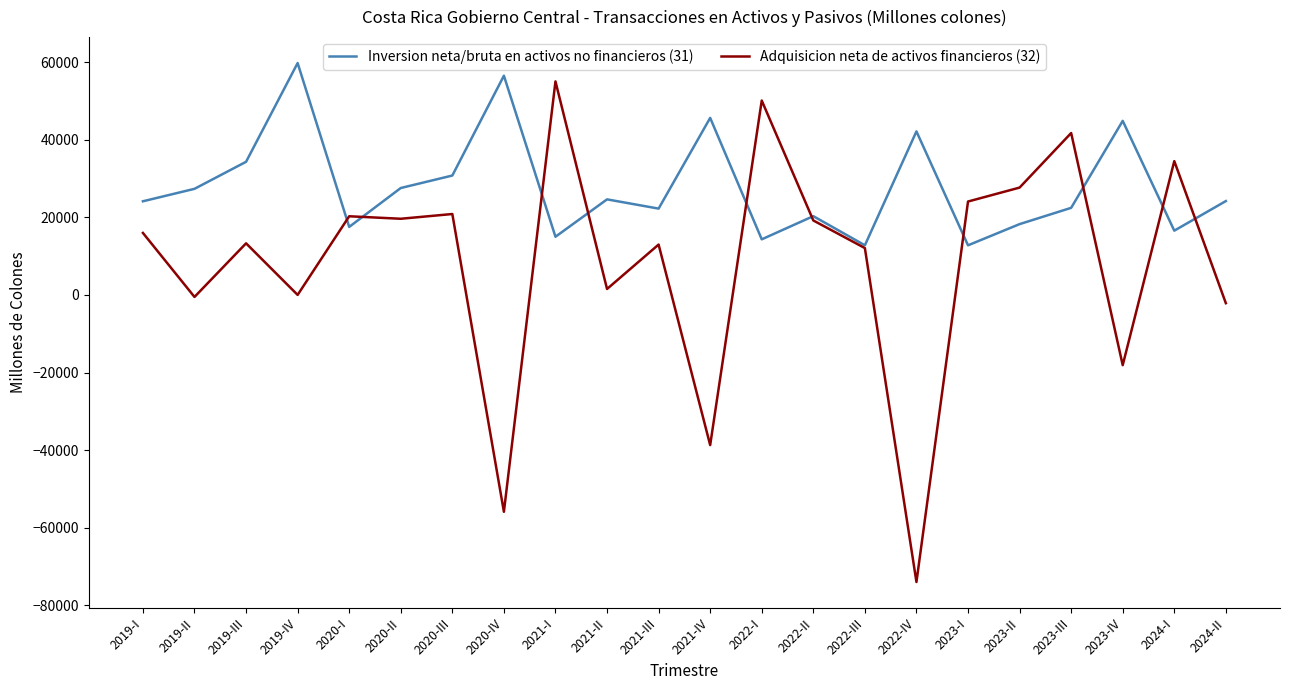

True or false: Adquisicion neta de activos financieros (32) and Inversion neta/bruta en activos no financieros (31) cross at least once.

True